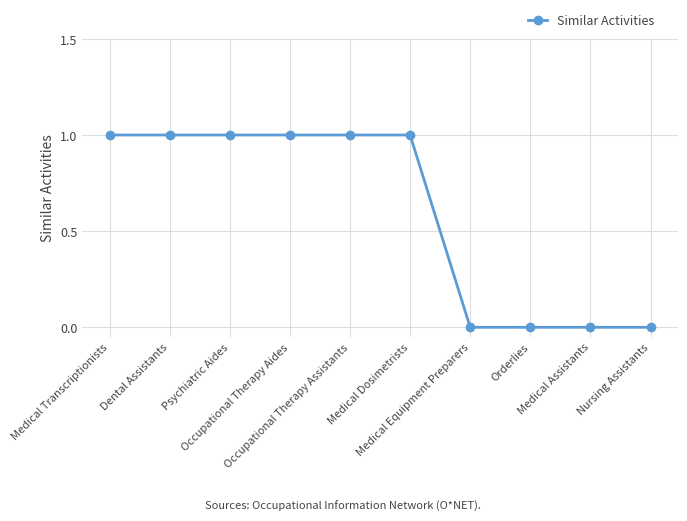

Which has a higher value, Dental Assistants or Orderlies?

Dental Assistants